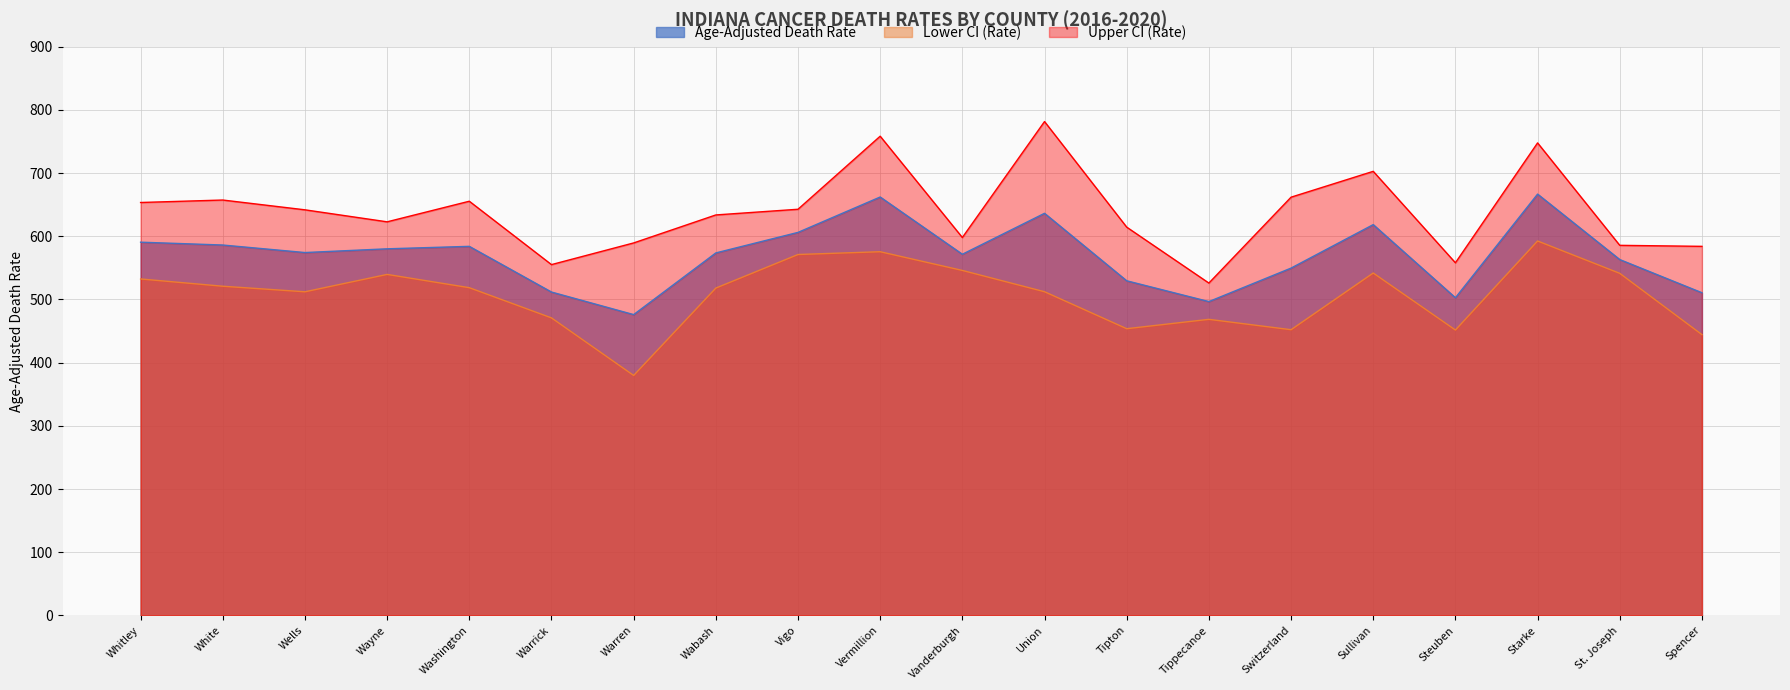

True or false: Age-Adjusted Death Rate has a value of 549.6 at Switzerland.

True